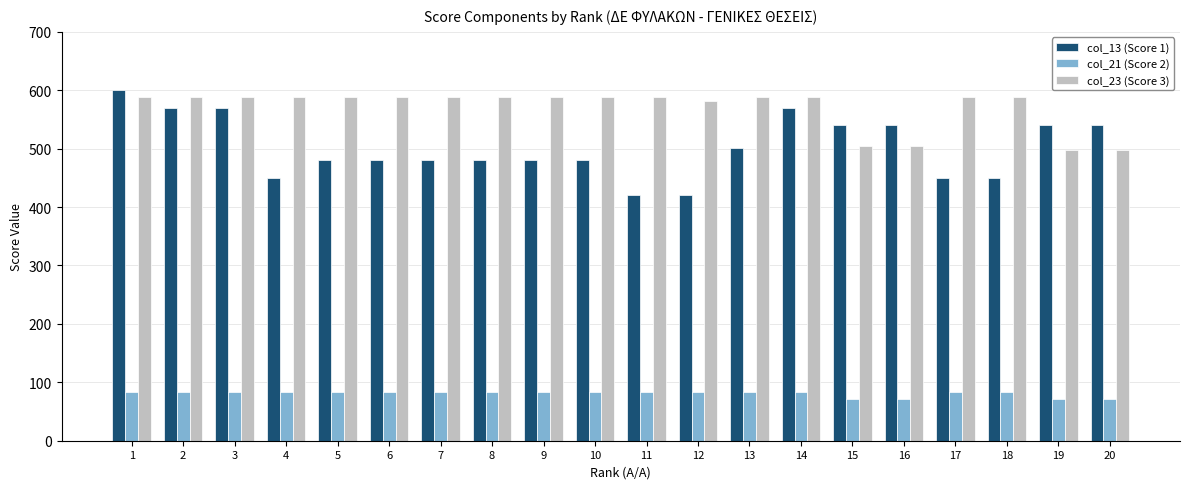

Is it true that col_21 (Score 2) equals 84 at 7?

True